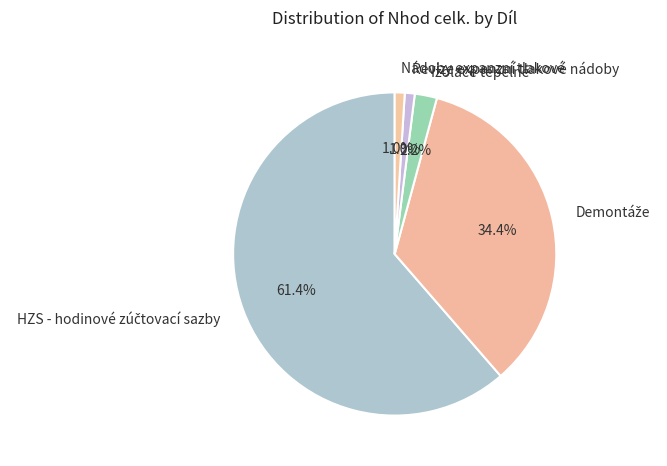

How many segments does this pie chart have?

5